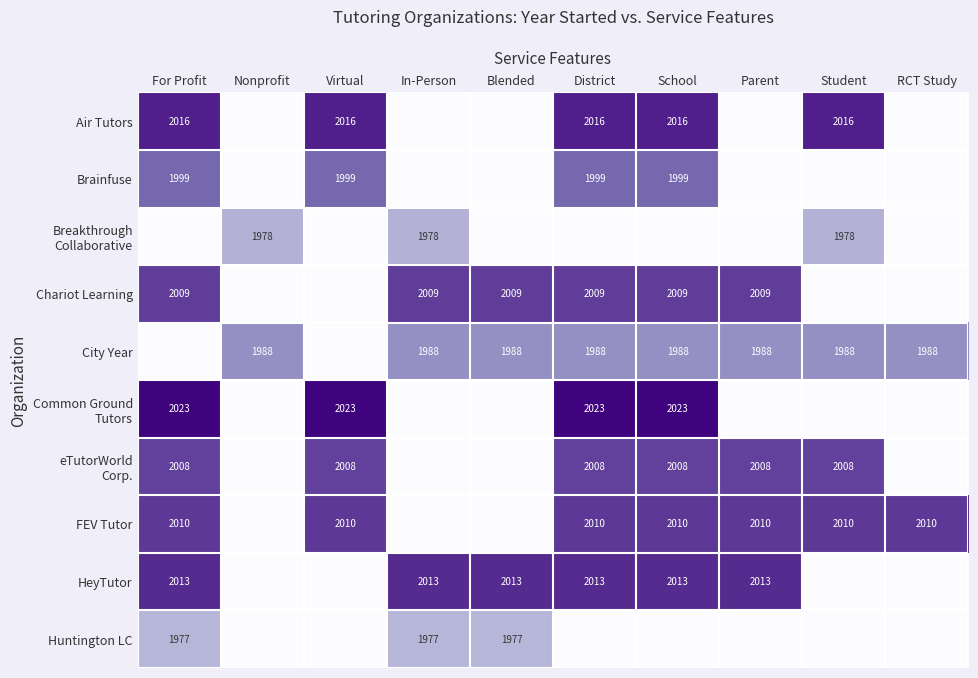

At which category is the sum across all series the highest?

District